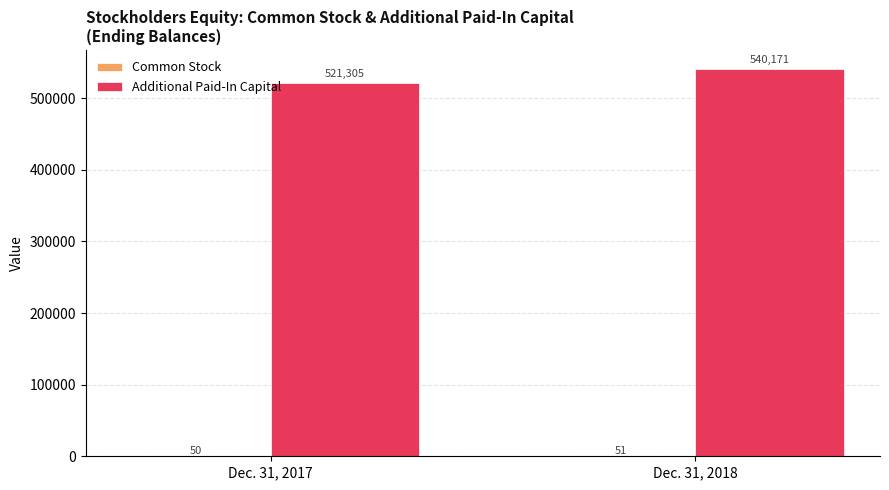

What is the sum of the Additional Paid-In Capital values at Dec. 31, 2018 and Dec. 31, 2017?

1061476